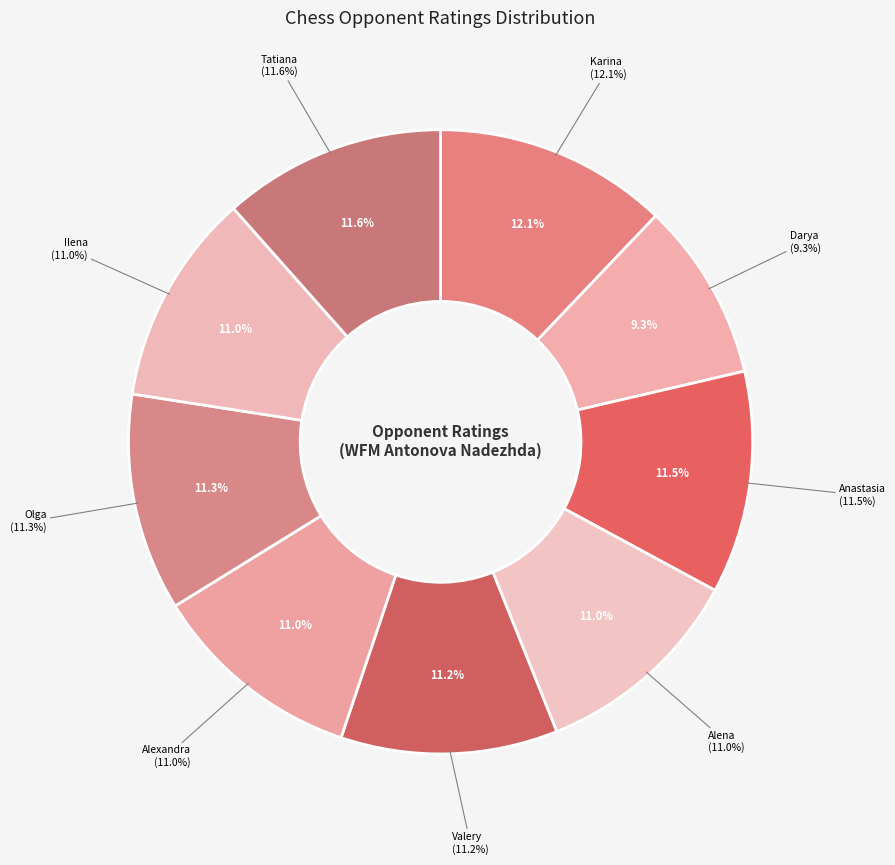

Is it true that Makarenko Alexandra is 11% of the pie?

True